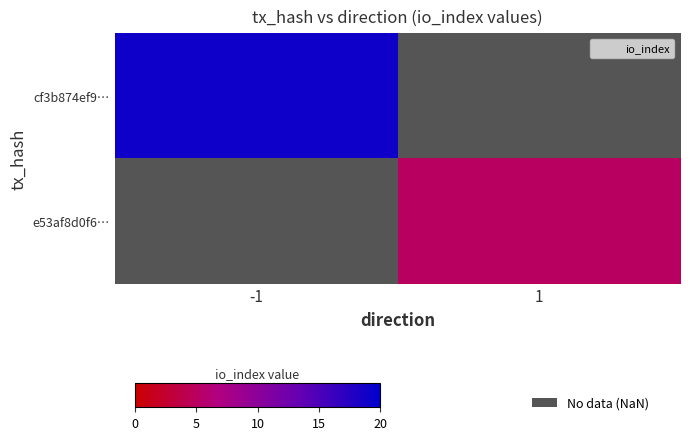

At how many categories does at least one series exceed 12?

1